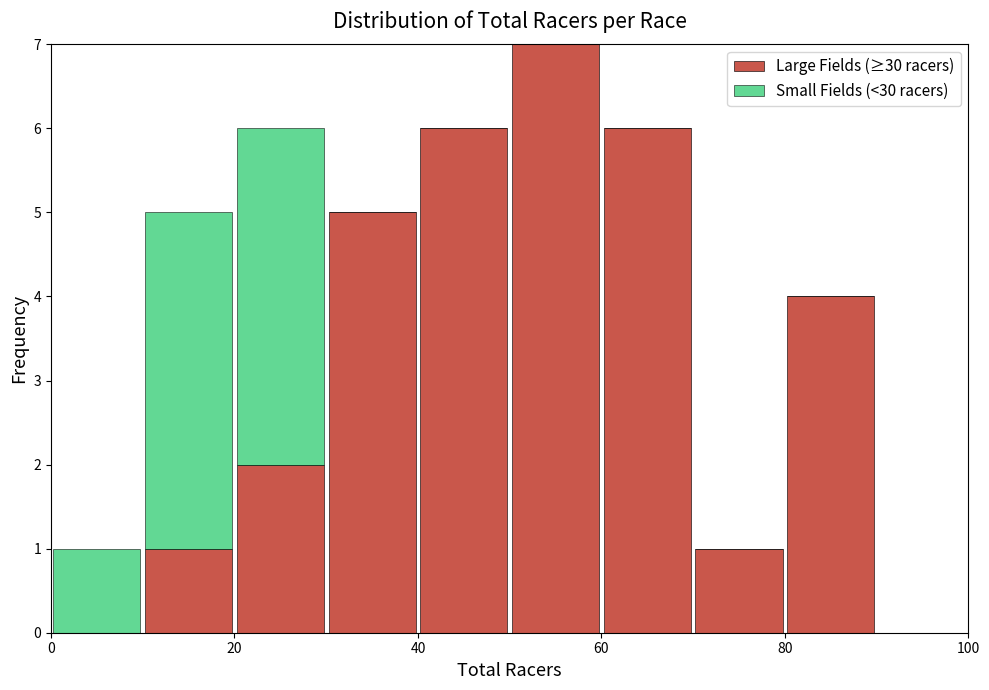

Reading left to right, list every stacked bar in this chart as the range it spans on the x-axis followed by its total height. The values are not printed on the chart, so give them approximately, as read against the axis.

0 to 10: 1
10 to 20: 5
20 to 30: 6
30 to 40: 5
40 to 50: 6
50 to 60: 7
60 to 70: 6
70 to 80: 1
80 to 90: 4